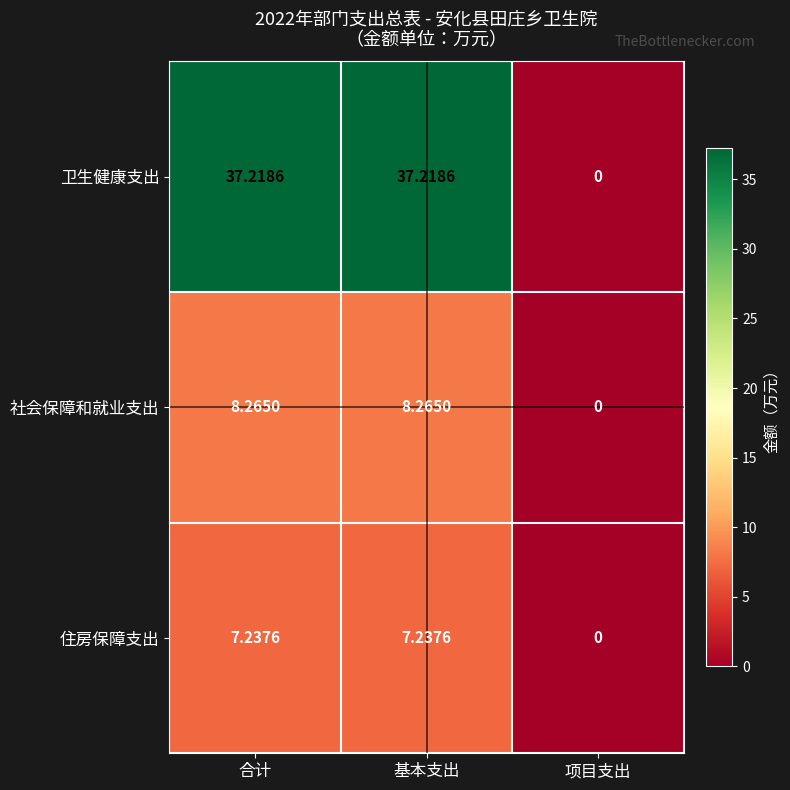

How many data points does each series have?

3